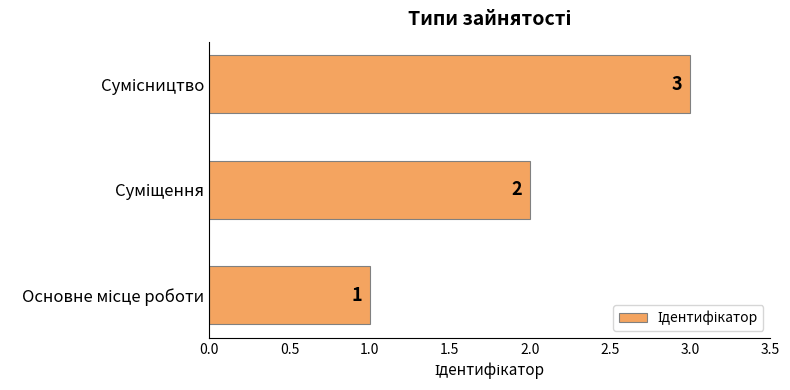

What is the maximum value shown in the chart?

3